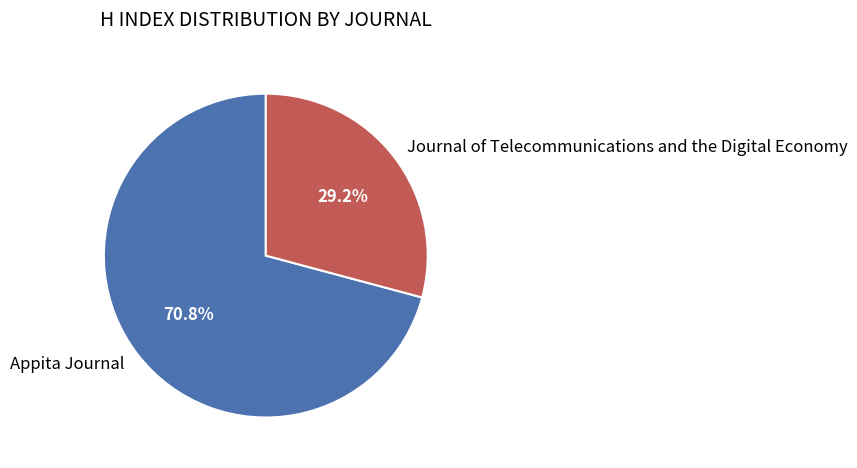

What is the largest slice in the pie chart?

Appita Journal